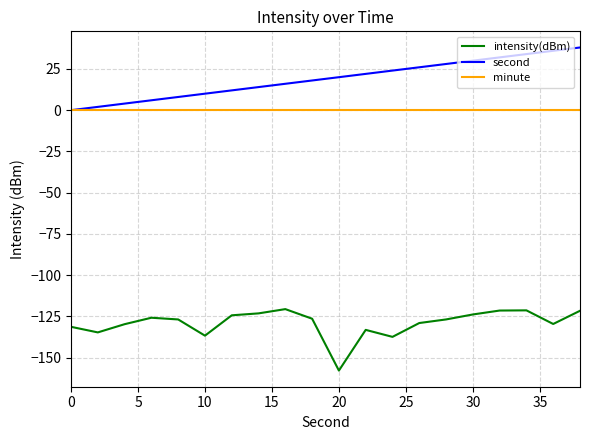

Rank the series by their maximum value, from highest to lowest.

second, minute, intensity(dBm)